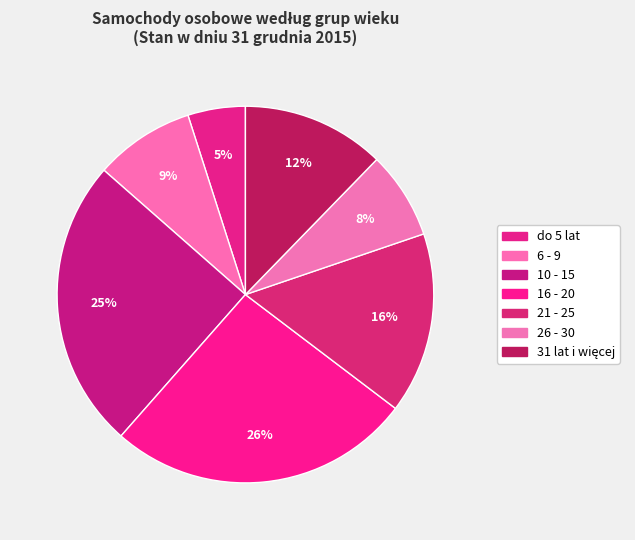

Rank the categories by value from lowest to highest.

do 5 lat, 26 - 30, 6 - 9, 31 lat i więcej, 21 - 25, 10 - 15, 16 - 20